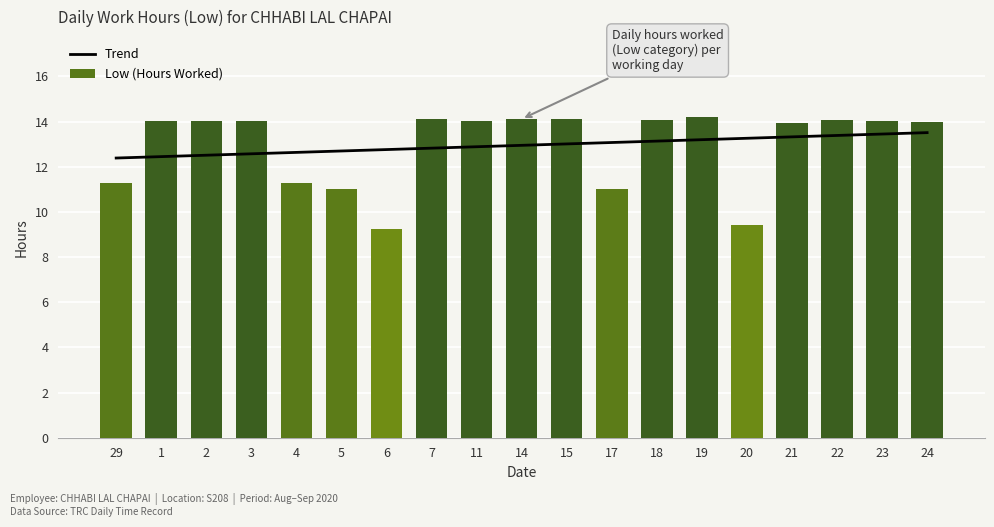

At which label does the data first exceed 14?

1